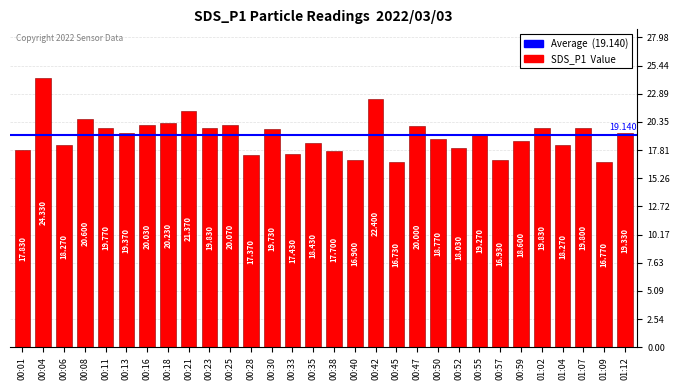

What is the maximum value shown in the chart?

24.3